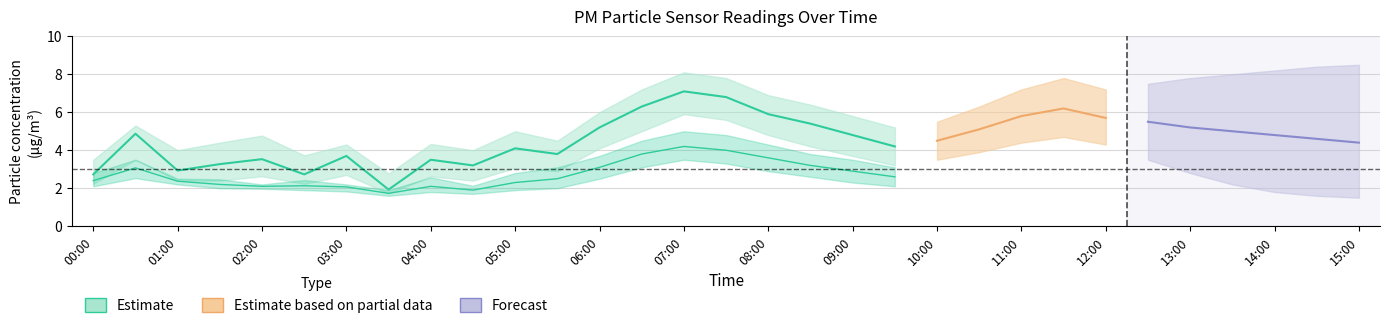

How many interior local valleys does the P1_lower series have?

4